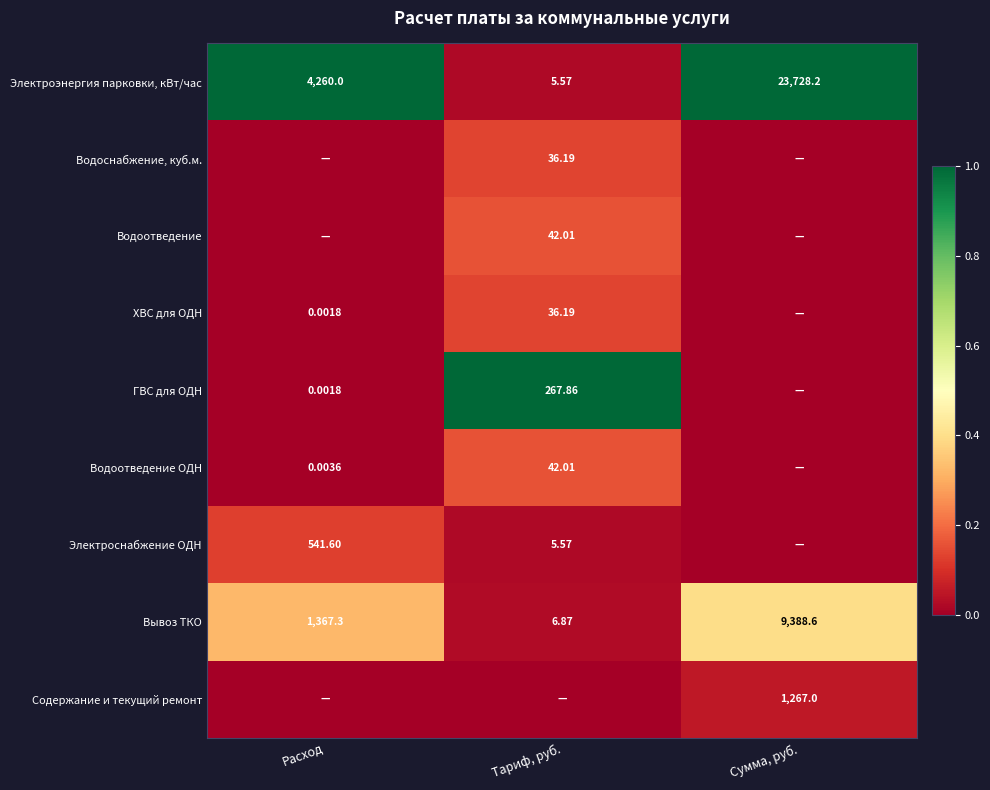

At which label does Вывоз ТКО reach its minimum?

Тариф, руб.